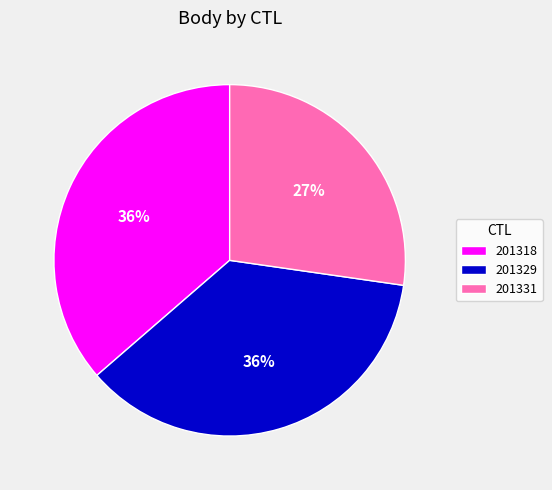

What is the smallest slice in the pie chart?

201331